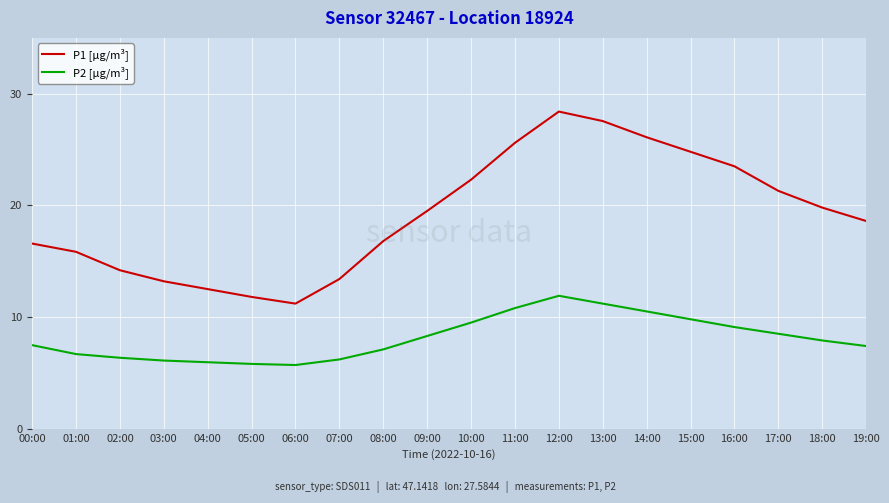

How many values in the P1 [µg/m³] series are below 19?

10